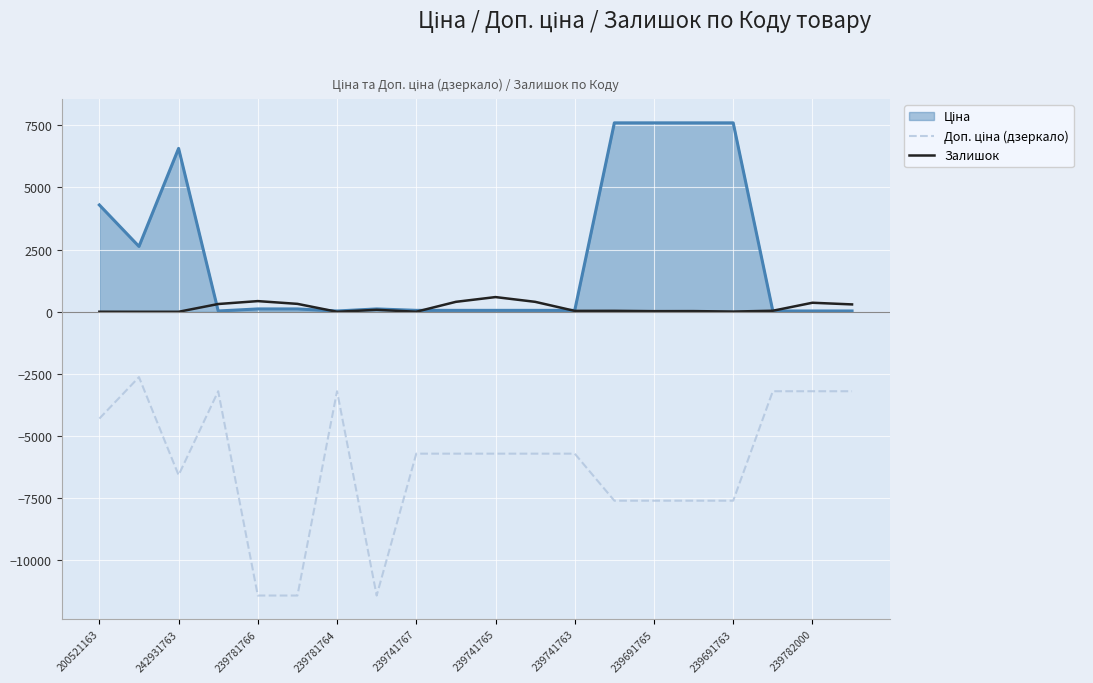

Does the chart have visible grid lines?

Yes